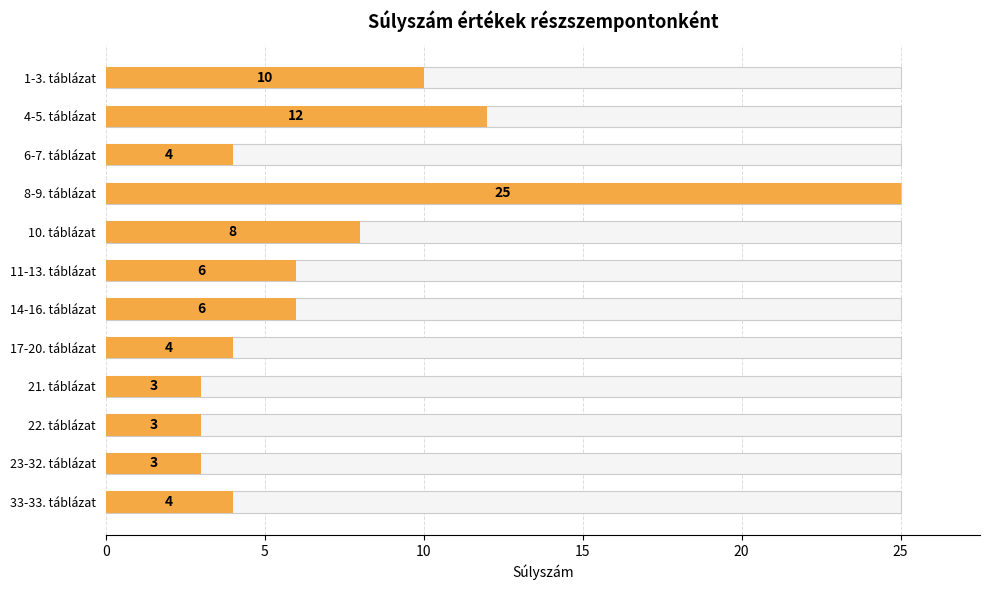

The chart shows a value of 10 at 1-3. táblázat. True or false?

True